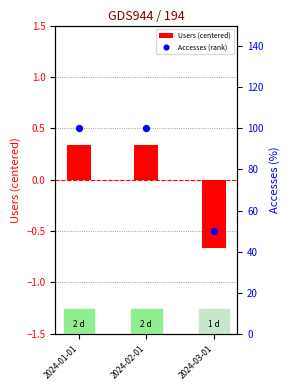

Which series reaches the minimum Y coordinate?

Users (centered)